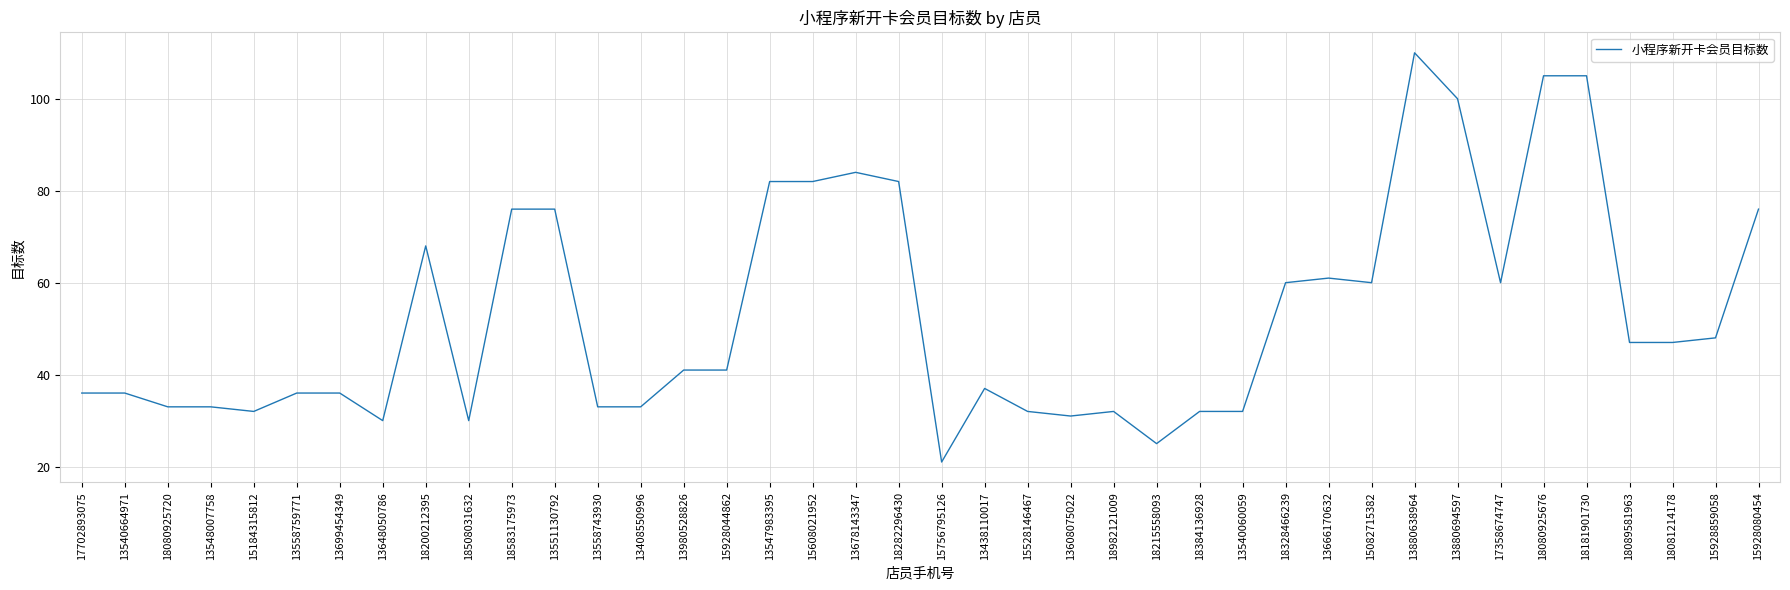

What is the difference between the values at 13408550996 and 18200212395?

35